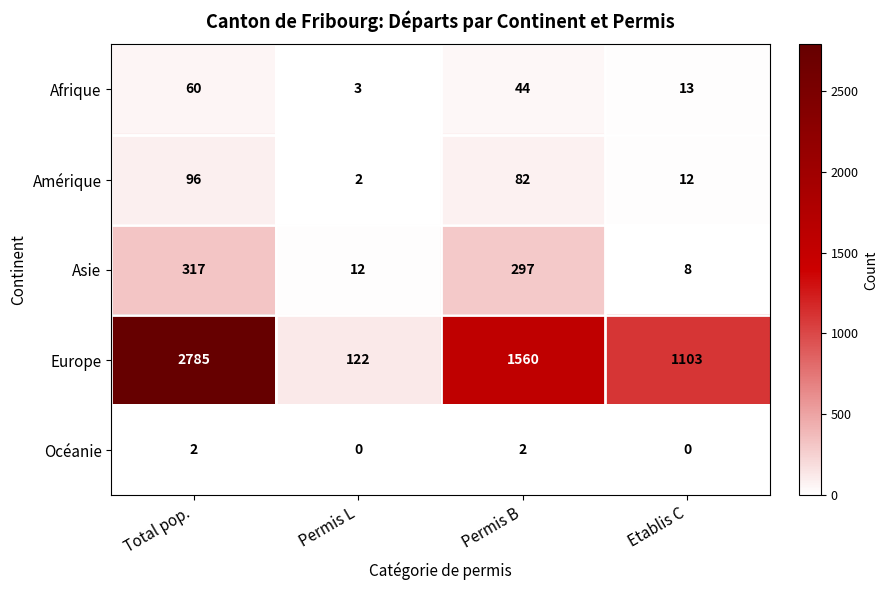

What is the maximum value for Afrique?

60